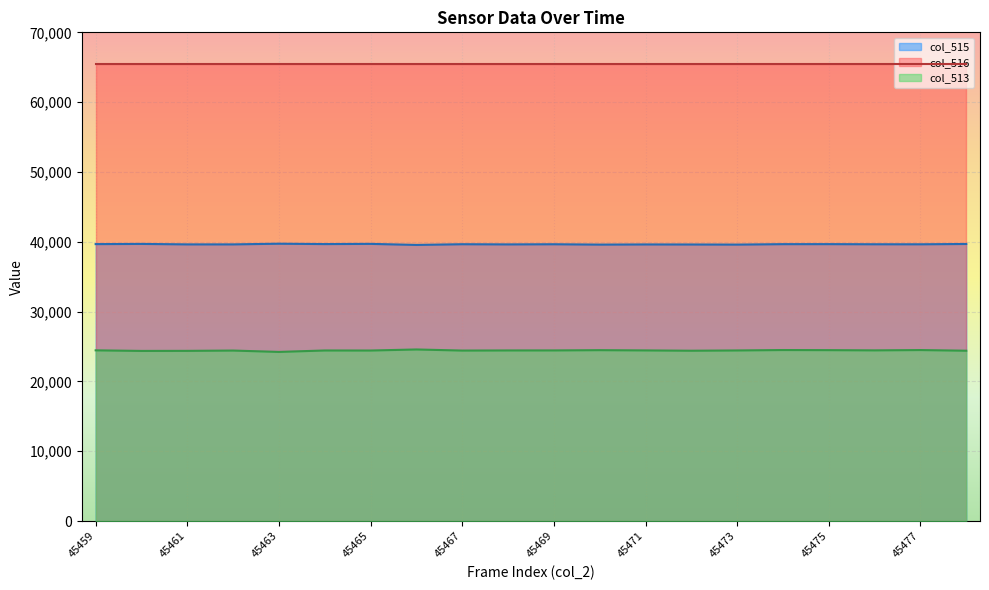

Is the value of col_513 at 45470 greater than the value of col_515 at 45471?

No